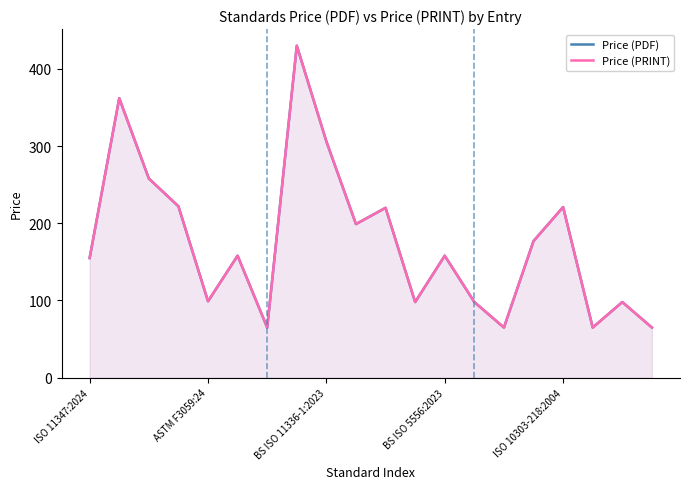

What is the total value across all series at 18?

196